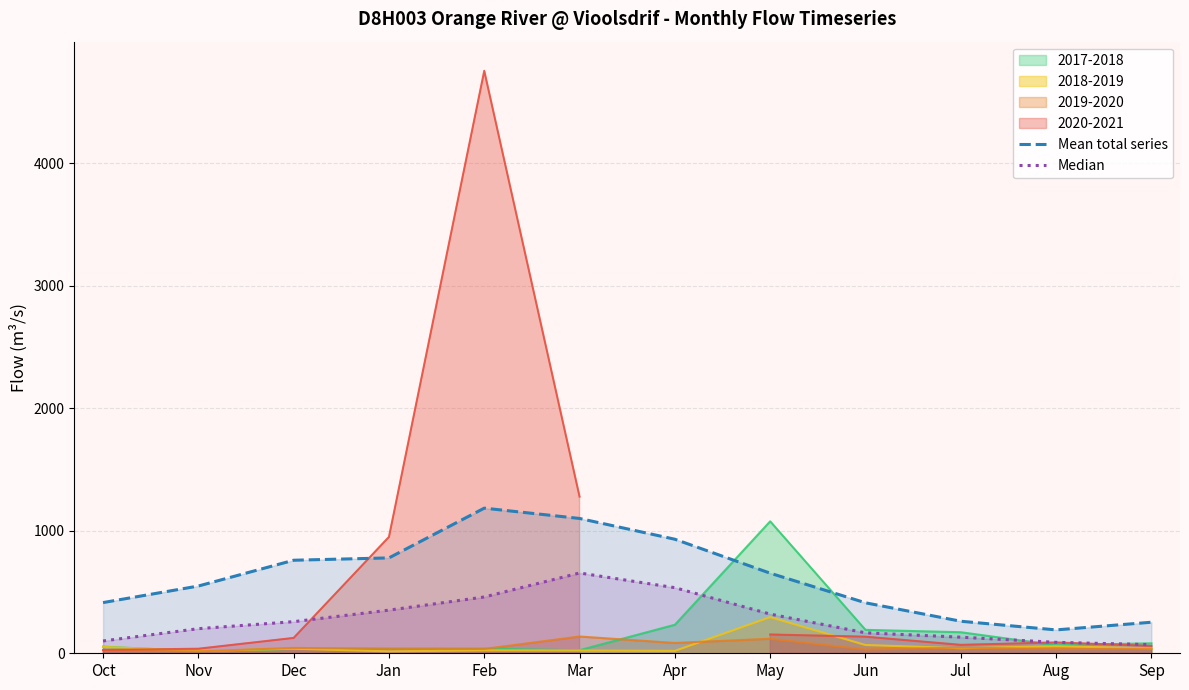

What is the difference between the second highest and minimum values in the Median series?

464.8